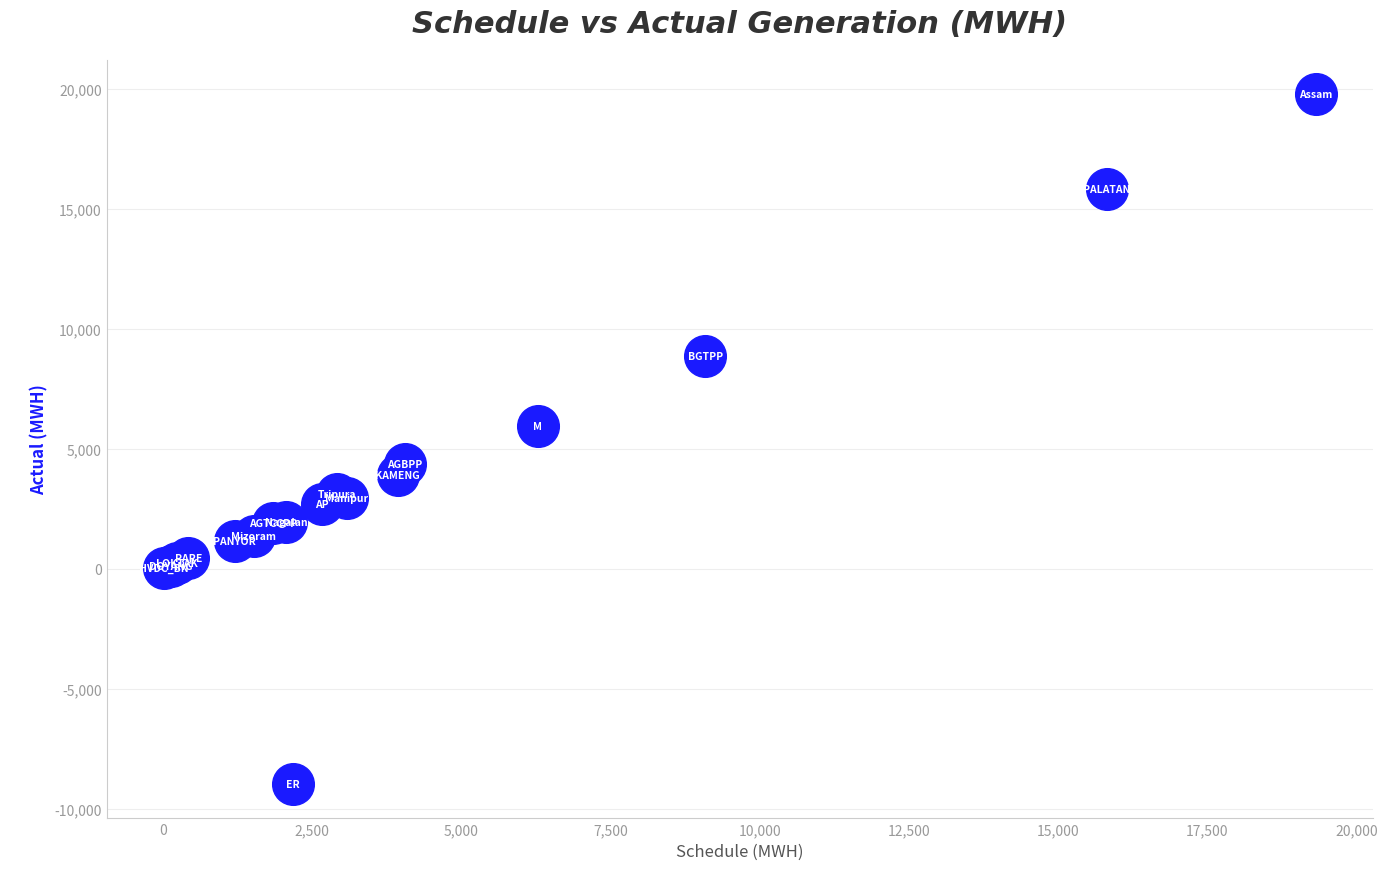

What Y value in the scatter plot is closest to 5410?

5961.4